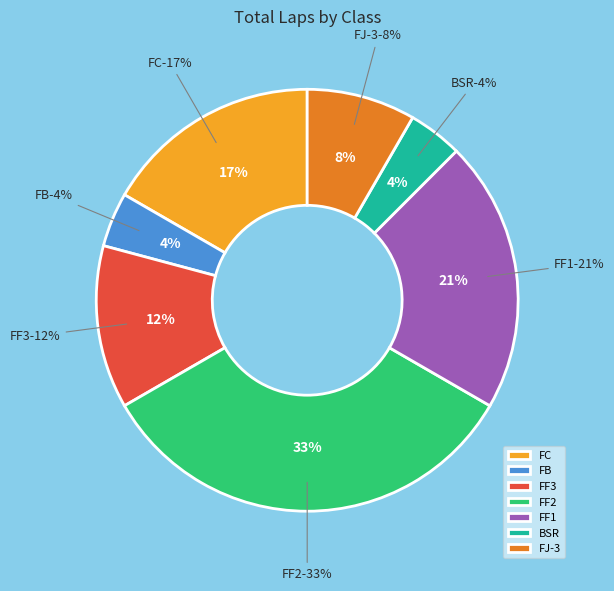

Is FC the majority of the pie?

No